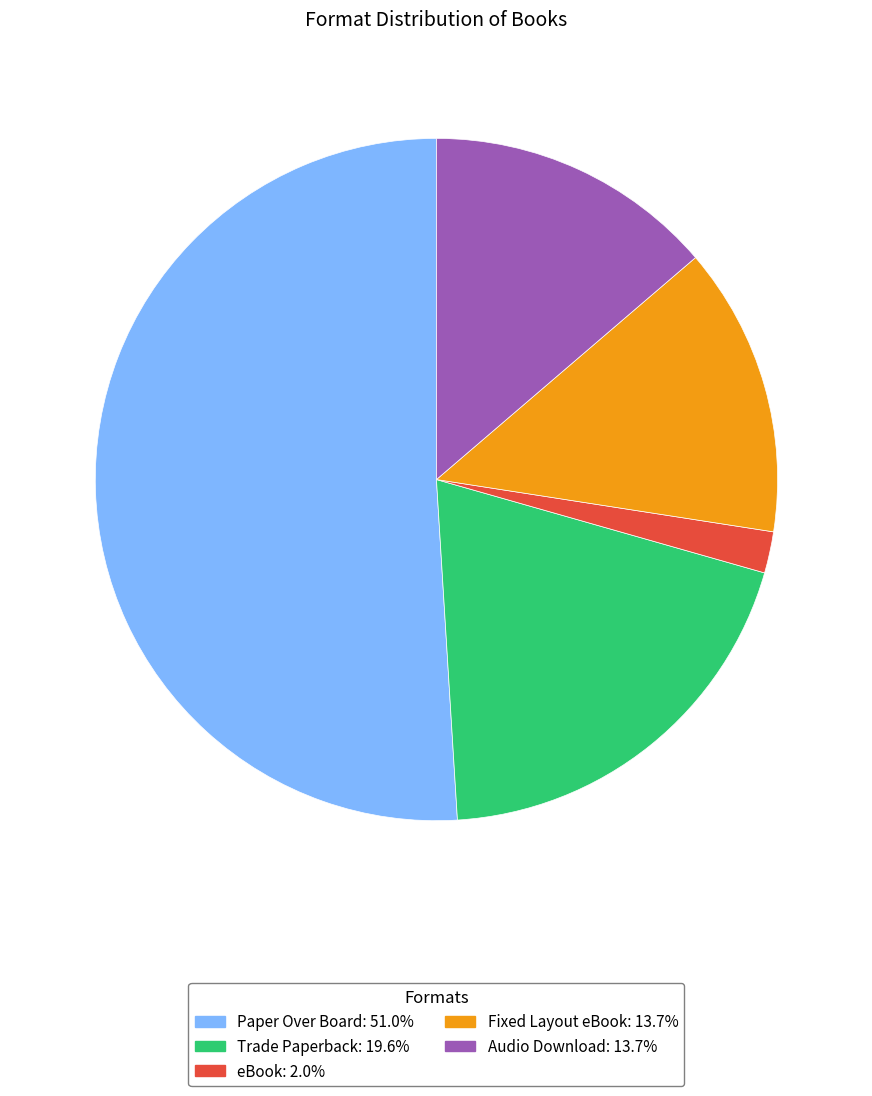

Which has a higher value, Trade Paperback or eBook?

Trade Paperback